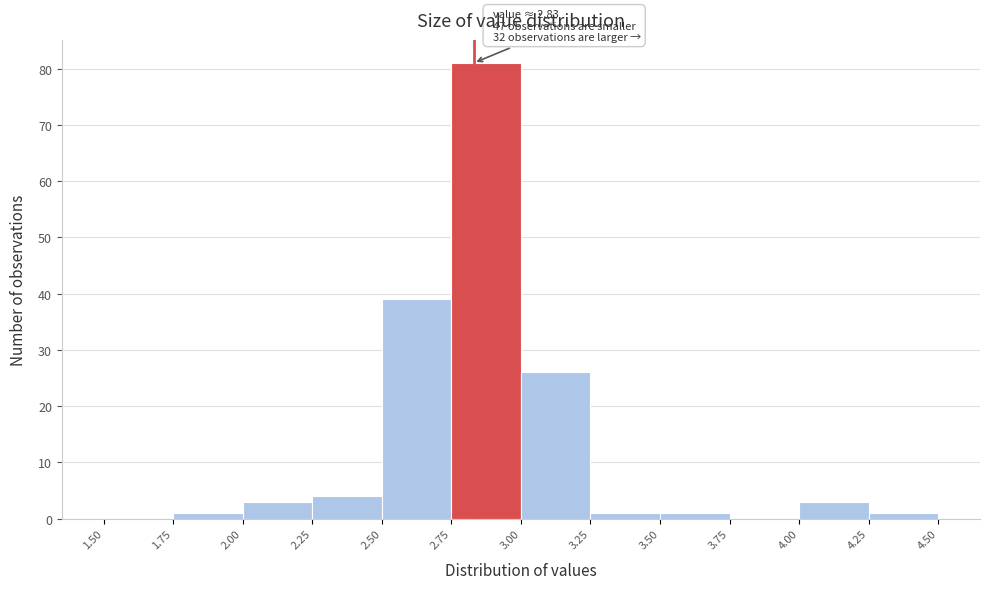

Over which range of the x-axis is the bar tallest?

2.75 to 3.00